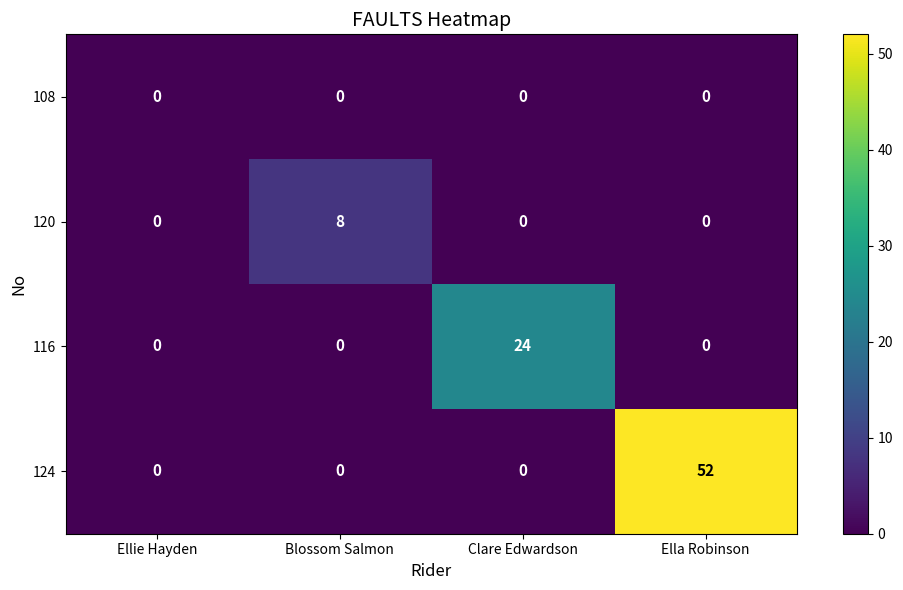

Which series has the largest range (max minus min)?

124